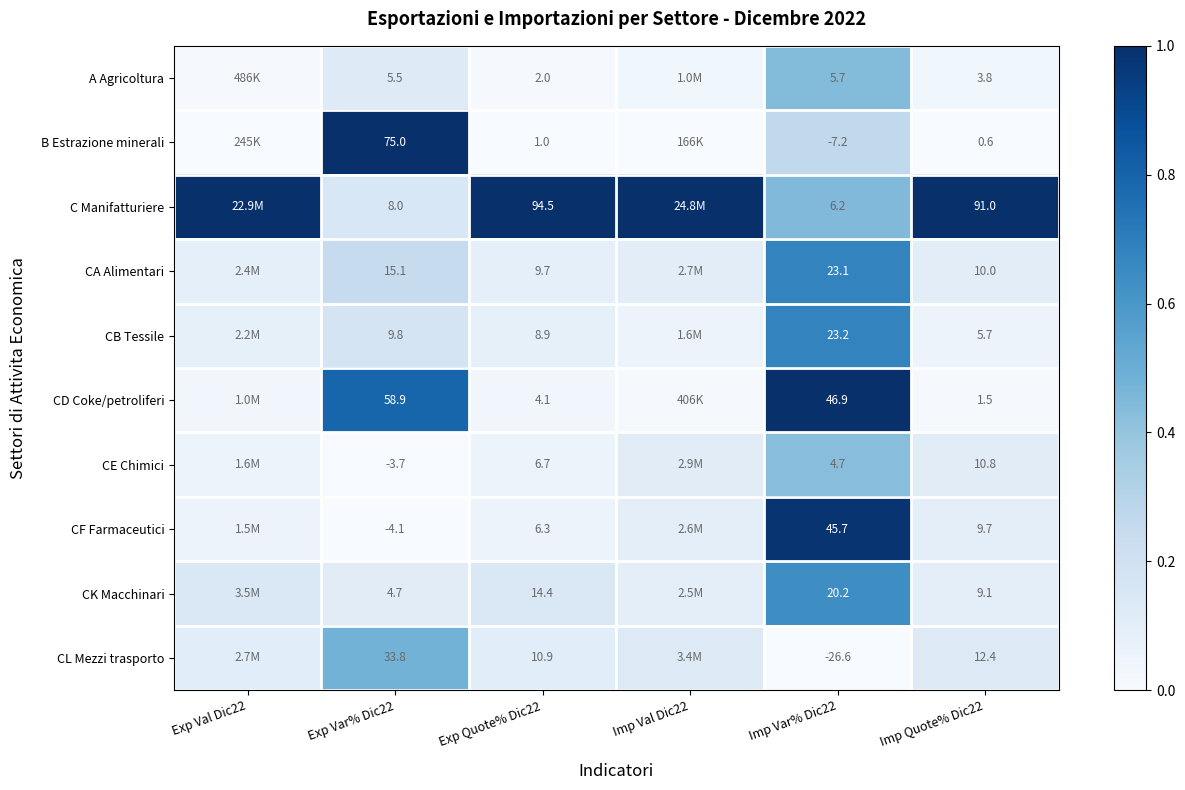

At Imp Quote% Dic22, list the series in order from largest to smallest.

C Manifatturiere, CL Mezzi trasporto, CE Chimici, CA Alimentari, CF Farmaceutici, CK Macchinari, CB Tessile, A Agricoltura, CD Coke/petroliferi, B Estrazione minerali